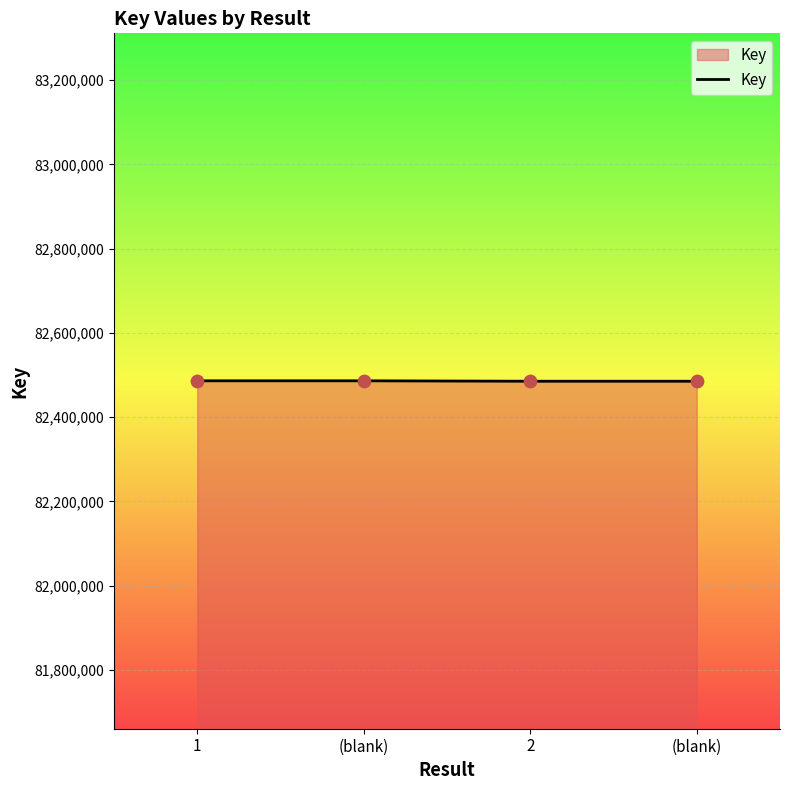

What is the ratio of the value at (blank) to the value at 1?

1.0